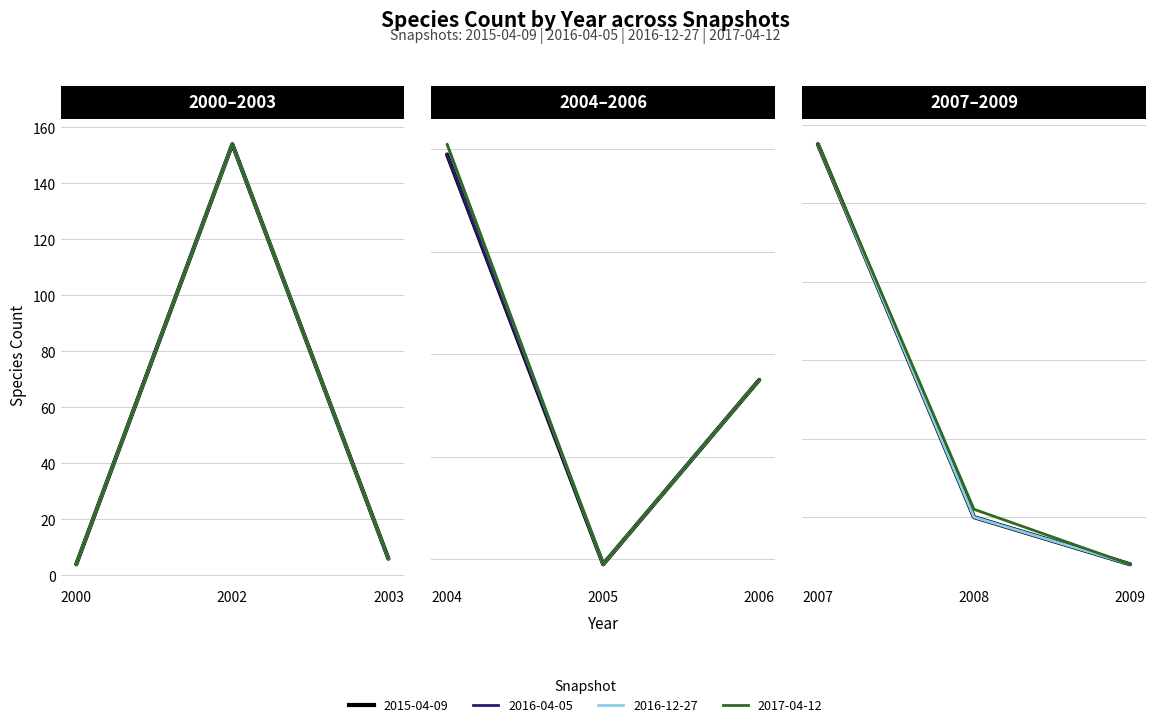

The value of 2015-04-09 at 2002 is 154. True or false?

True